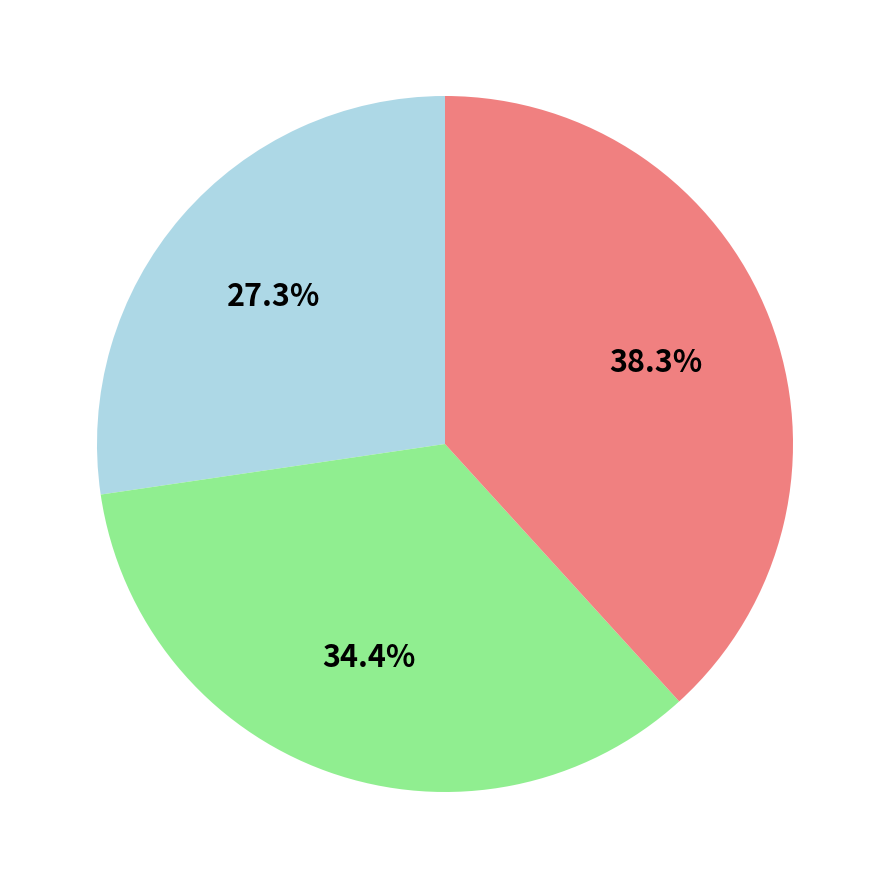

How many segments does this pie chart have?

3